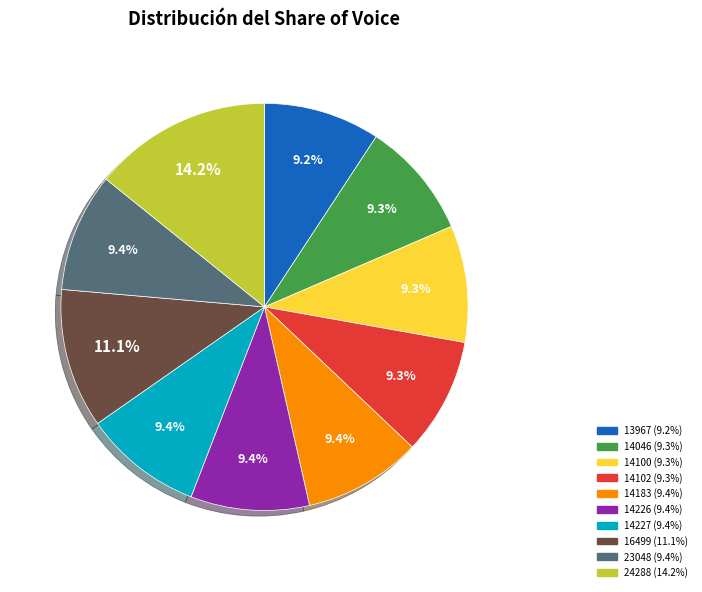

Is 13967 the majority of the pie?

No